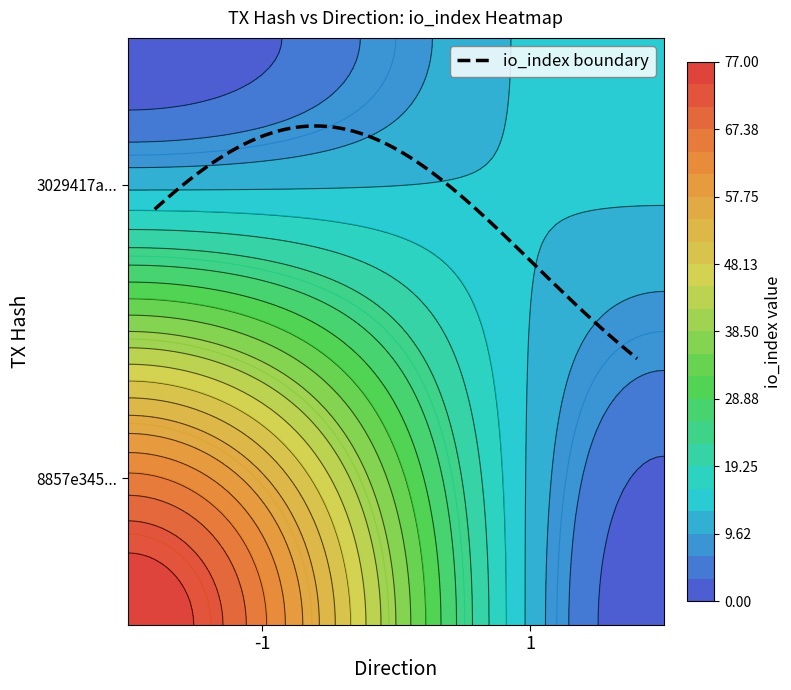

Reading right to left, extract all data points from this chart.

8857e345af4ad6f2320e2b7e2f2a64824972a2b: 77	-1
3029417a36bd43e6efea9a59bb0a7b6d8b3a597: 16	1